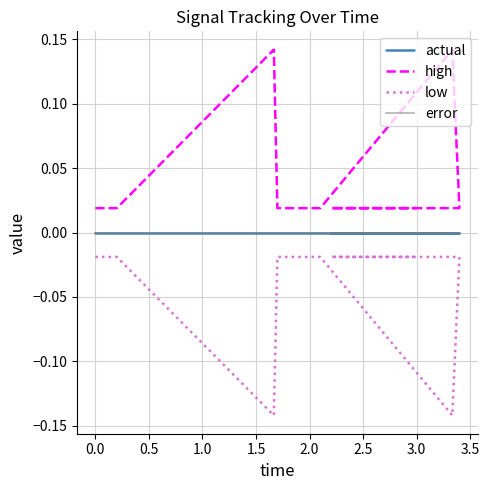

What are all the series names shown in the legend?

actual, high, low, error